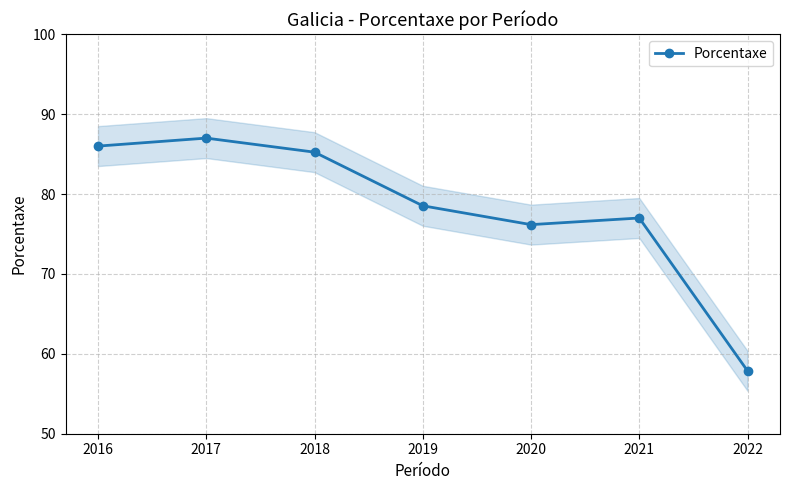

Where does the Porcentaxe series first go above 78?

2016